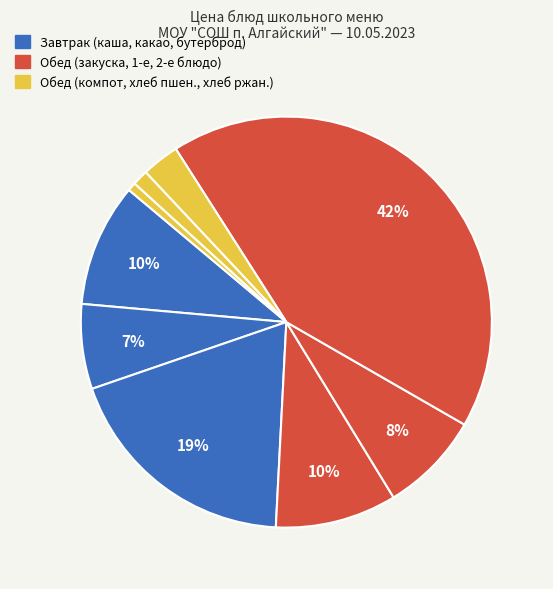

Count the number of slices in the pie.

9